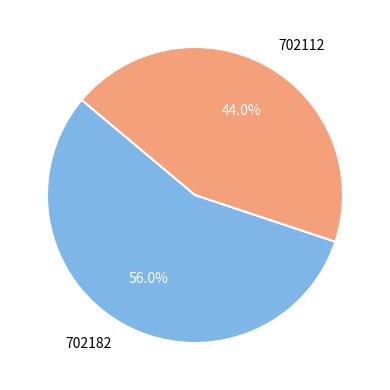

To the nearest percent, what percentage of the pie is 702182?

56%